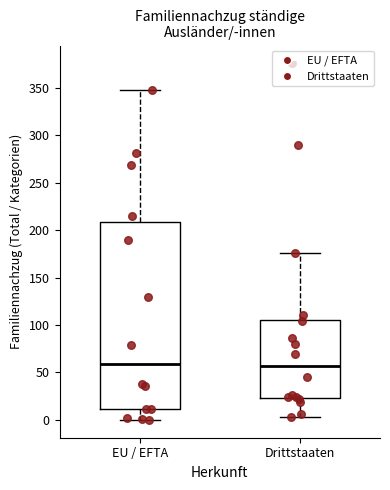

Reading left to right, transcribe this box plot: for each box, give where its median line is, the range the box spans, and where its two whiskers end, as read against the y-axis. The values are not printed on the chart, so give them approximately, as read against the axis.

EU / EFTA: median 60, box 10 to 210, whiskers 0 to 350
Drittstaaten: median 55, box 25 to 105, whiskers 5 to 175